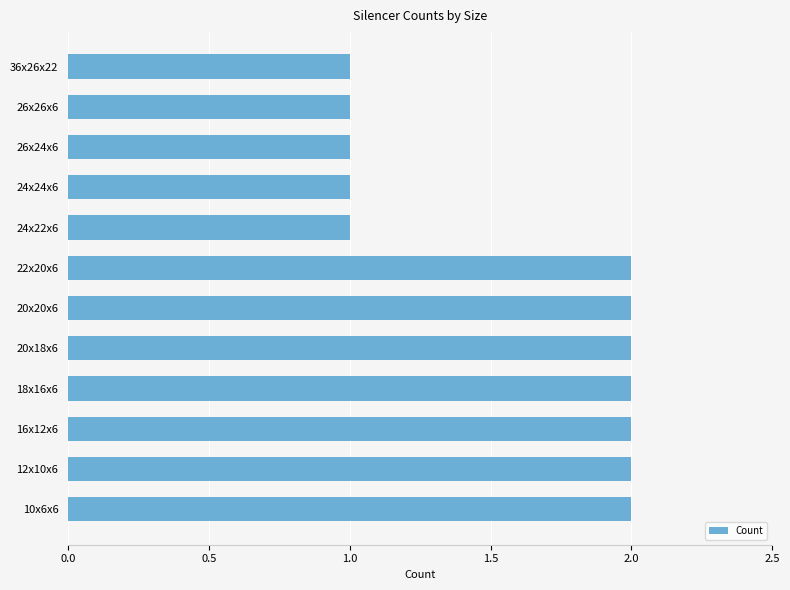

What is the difference between the maximum and minimum values?

1